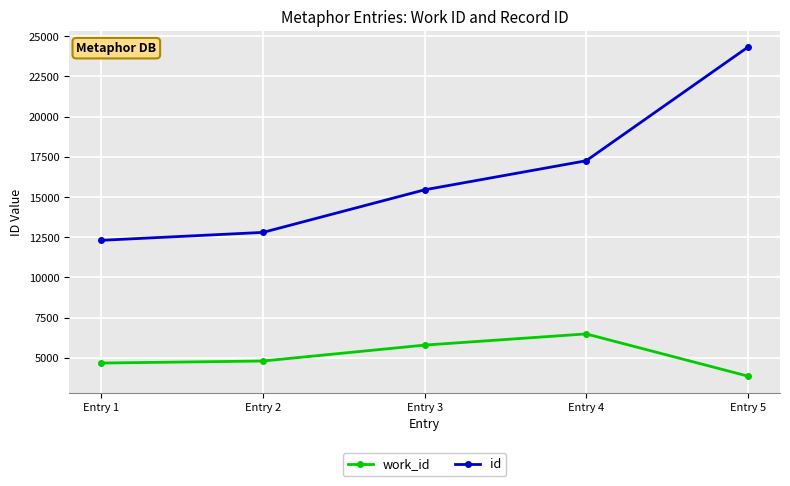

Reading right to left, what are all the values shown in this chart?

work_id: 3866	6487	5791	4802	4675
id: 24311	17254	15447	12800	12307